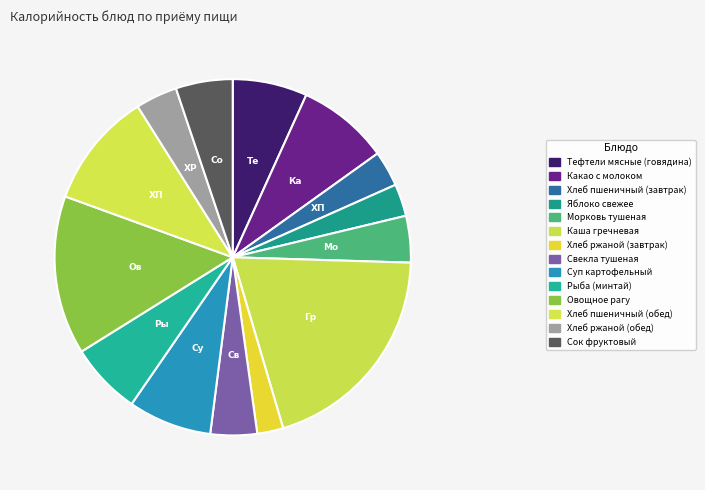

Which category has the smallest portion of the pie?

Хлеб ржаной (завтрак)